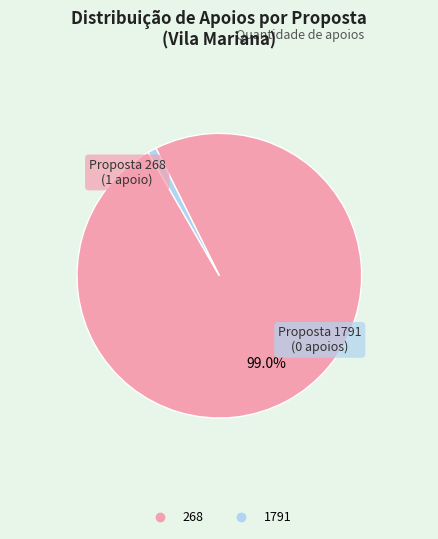

How many segments does this pie chart have?

2